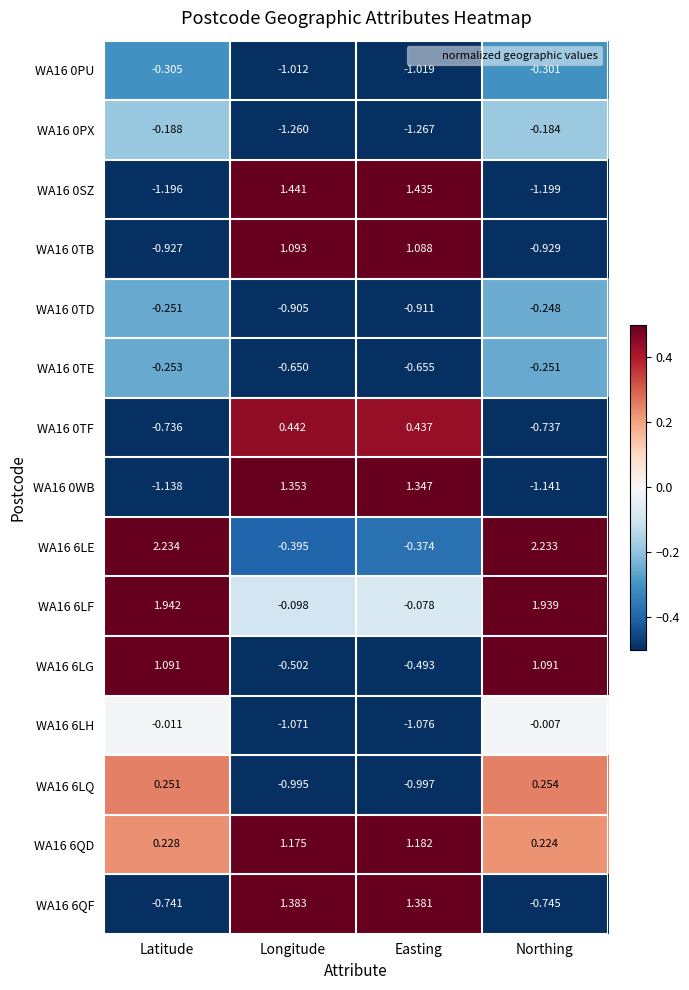

At which category does the chart reach its peak across all series?

Latitude